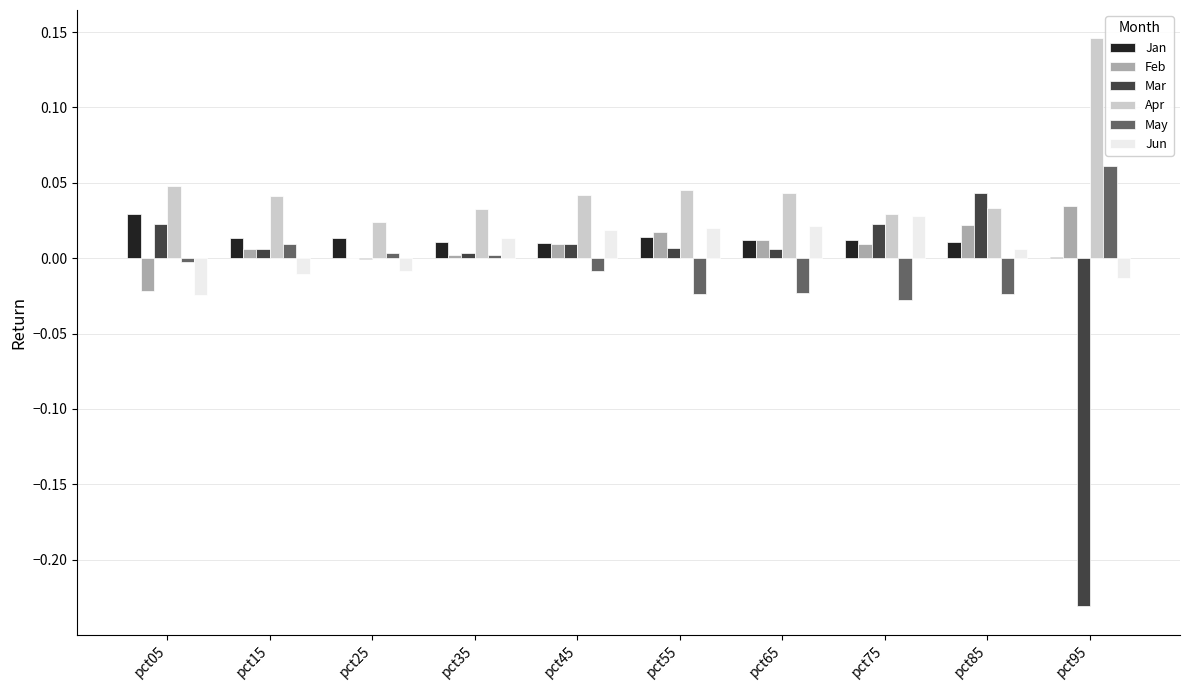

Which label corresponds to the largest value in the chart?

pct95